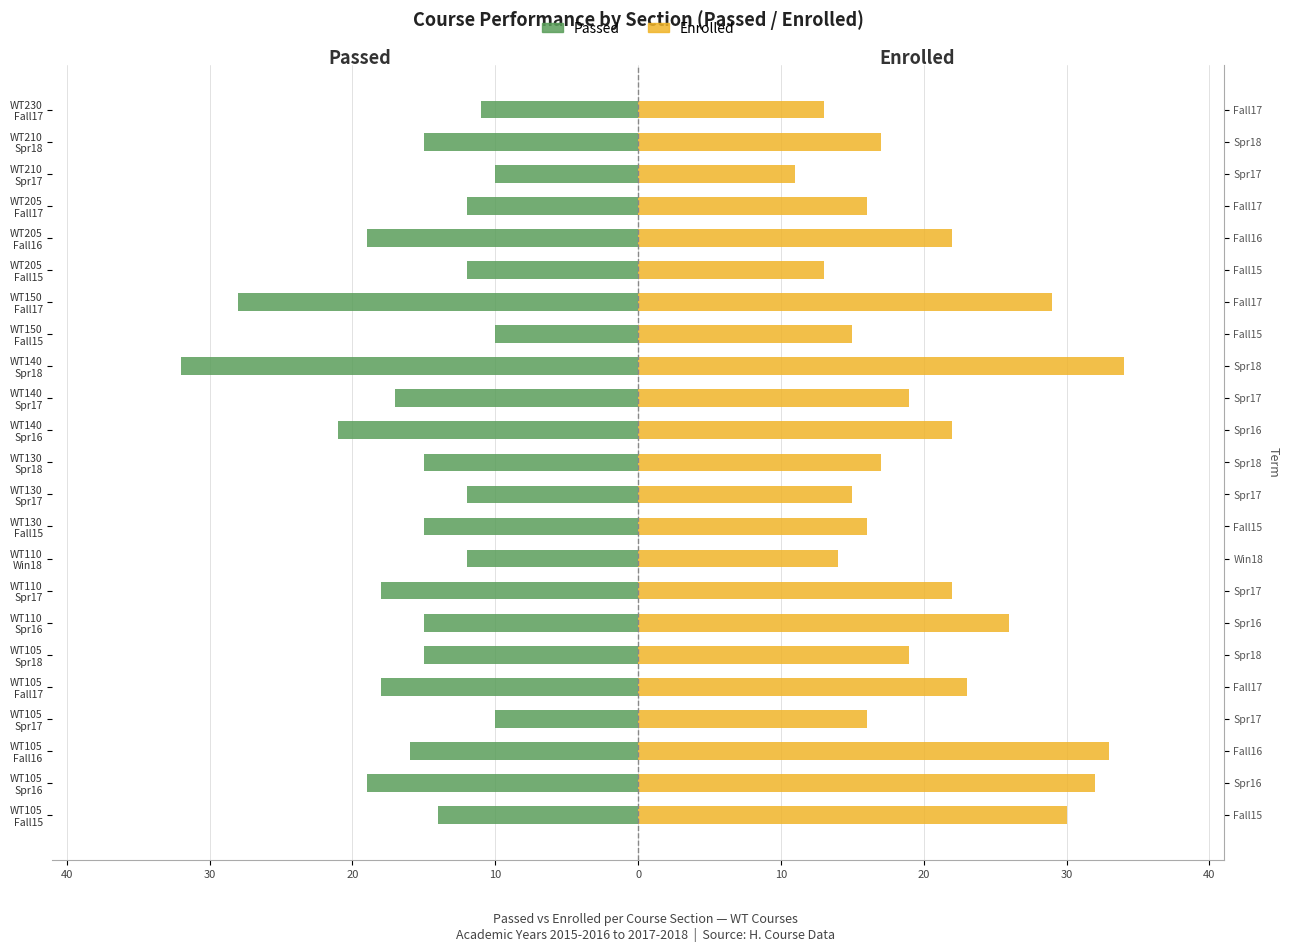

The Enrolled series shows 22 at WT150 Fall15. True or false?

False